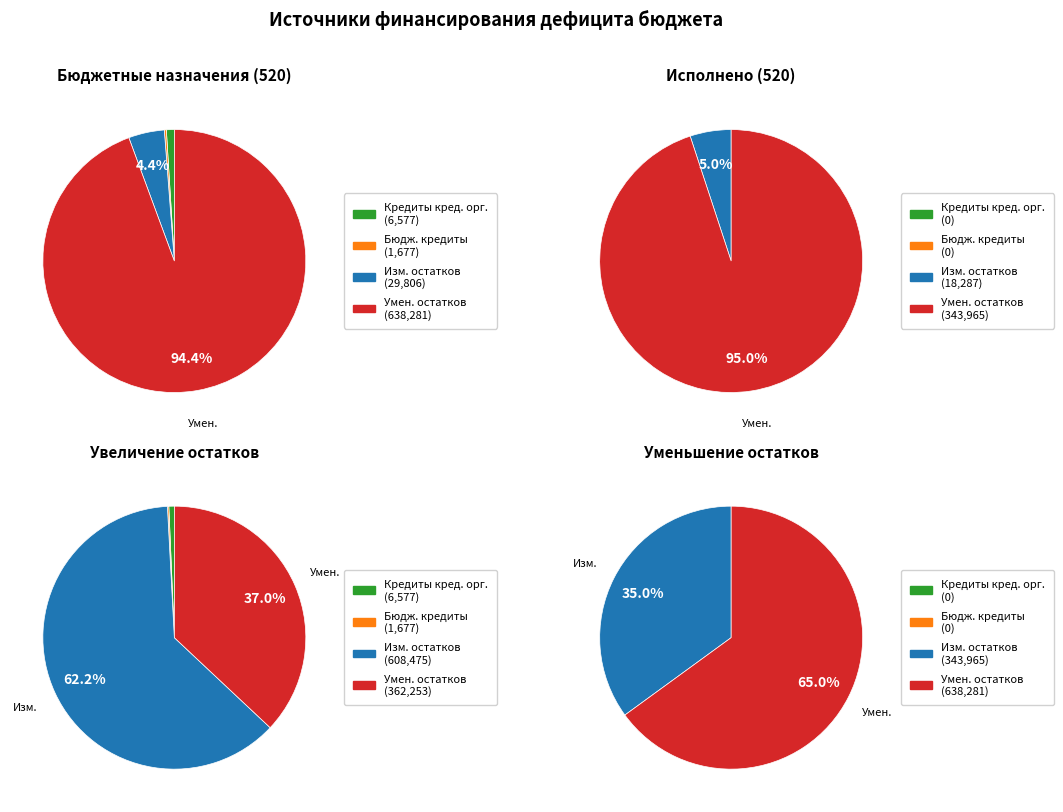

Rank the categories by value from lowest to highest.

Бюджетные кредиты из других бюджетов, Кредиты кредитных организаций, изменение остатков средств, уменьшение остатков средств